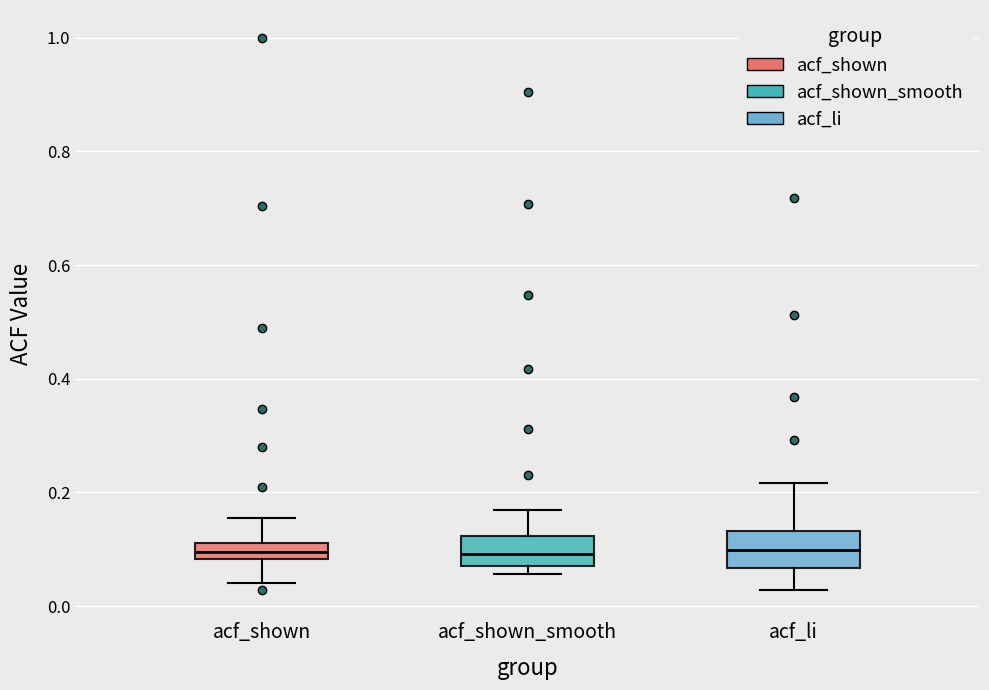

Where does the upper whisker of the box for acf_li end on the y-axis? The values are not printed on the chart, so give them approximately, as read against the axis.

0.22